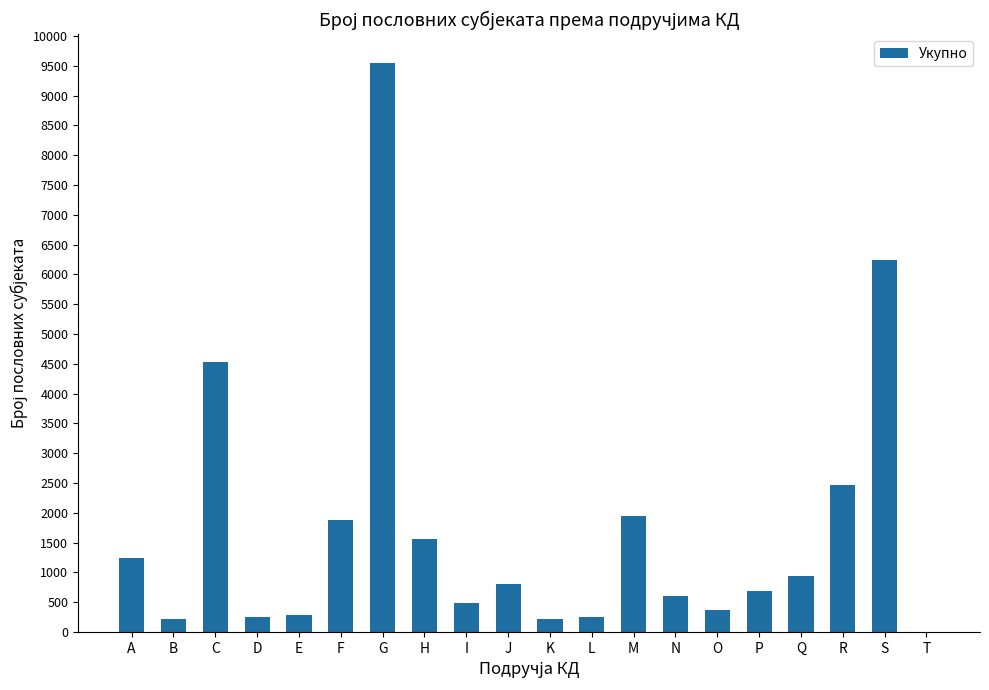

The value at O is 365. True or false?

True